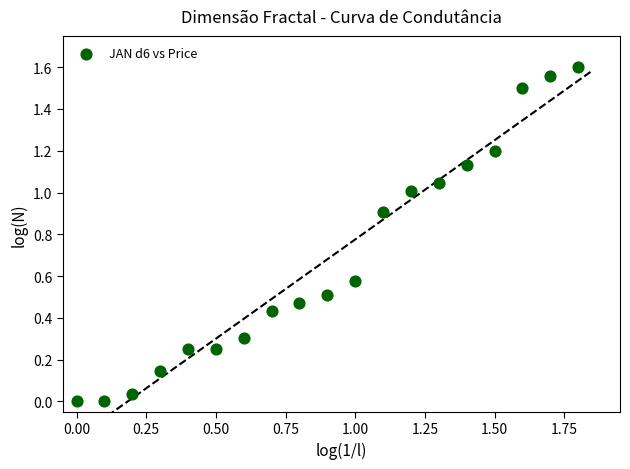

What is the range of X values (max minus min)?

1.8